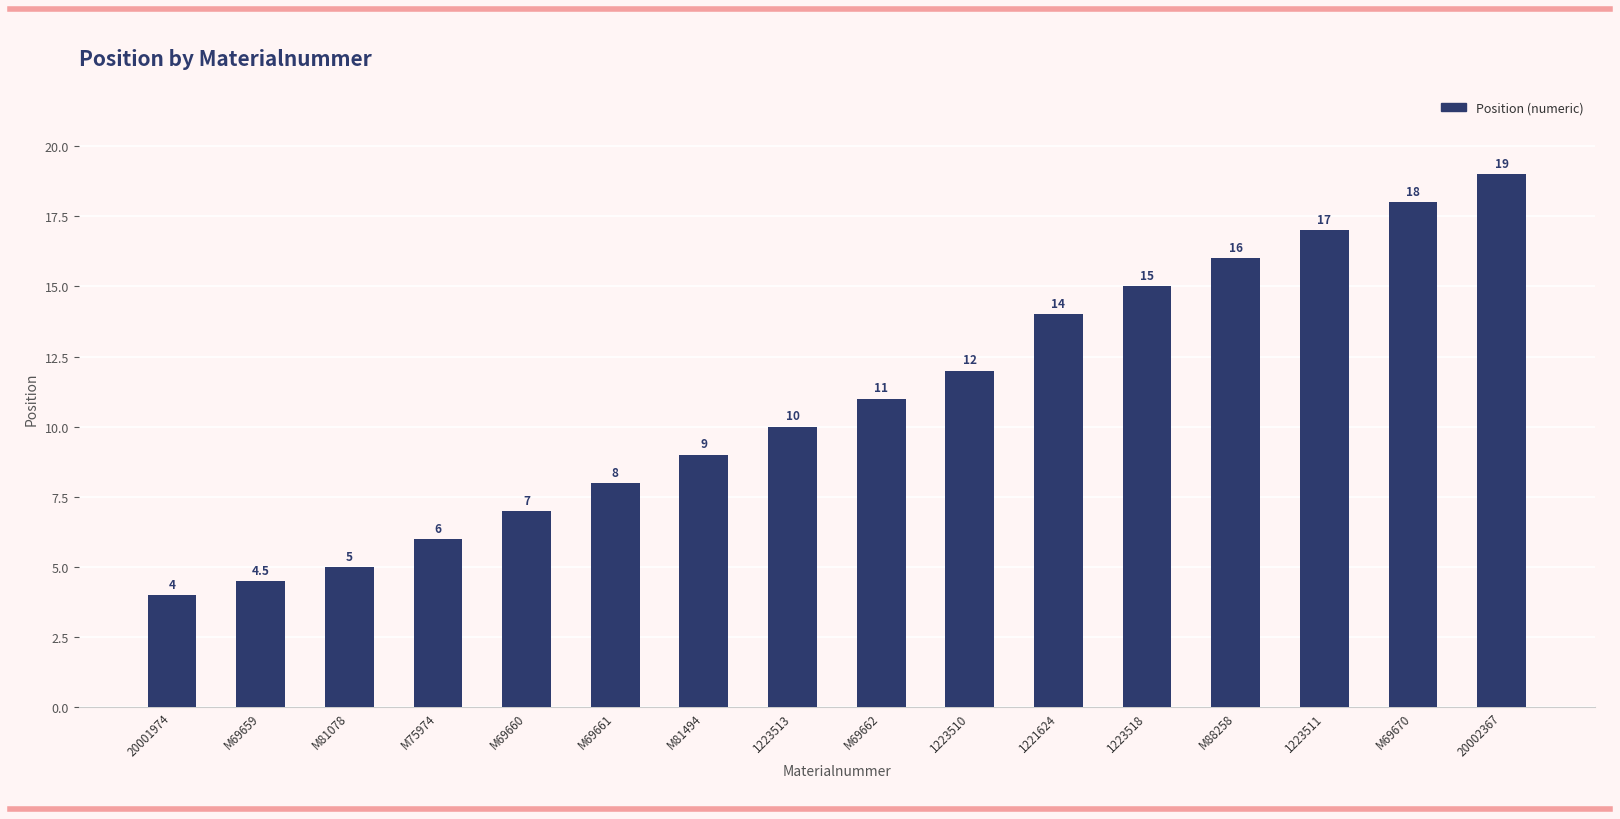

How many distinct data groups are displayed?

1